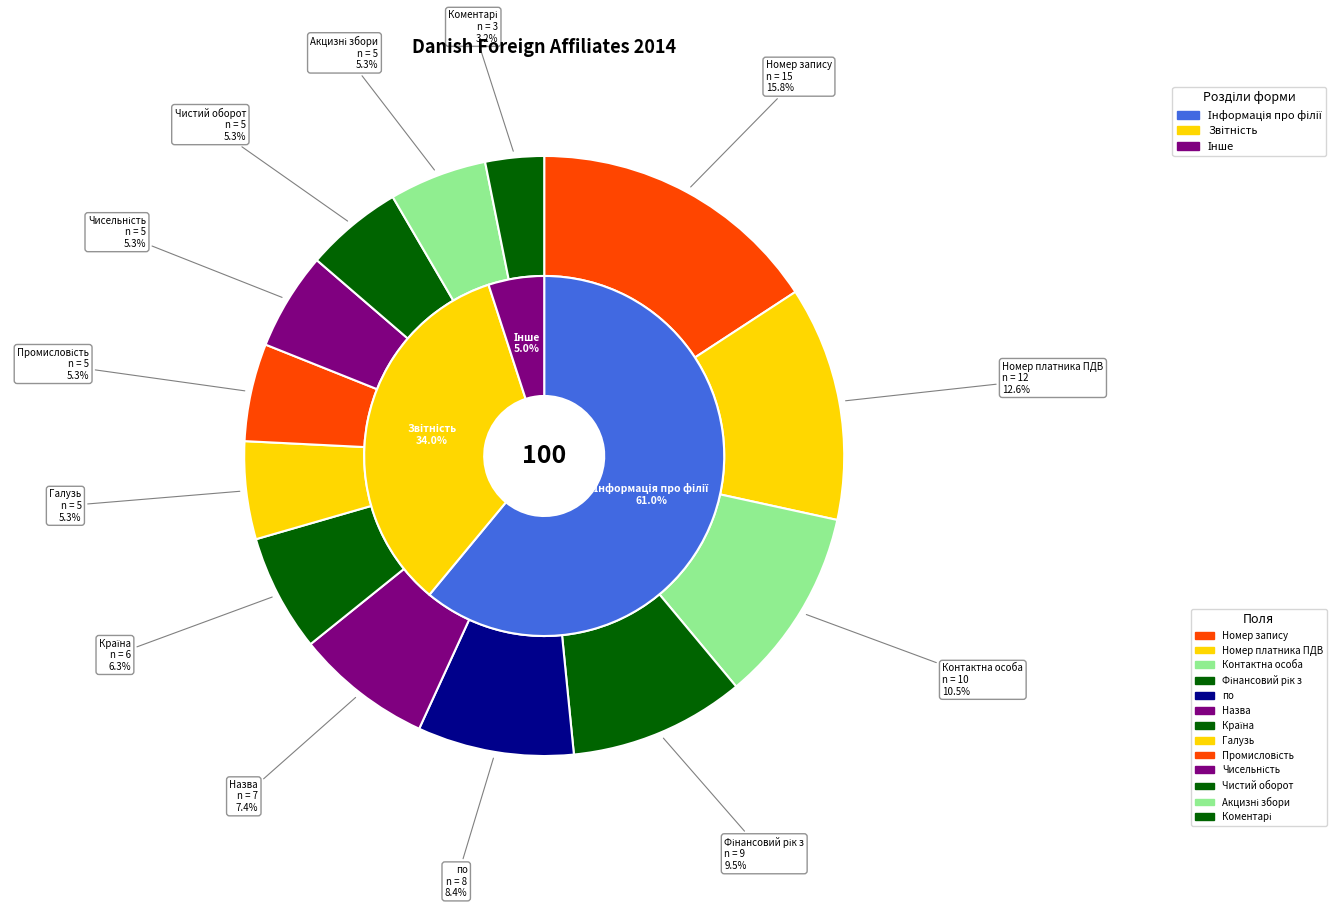

To the nearest percent, what portion does Фінансовий рік з represent?

9%